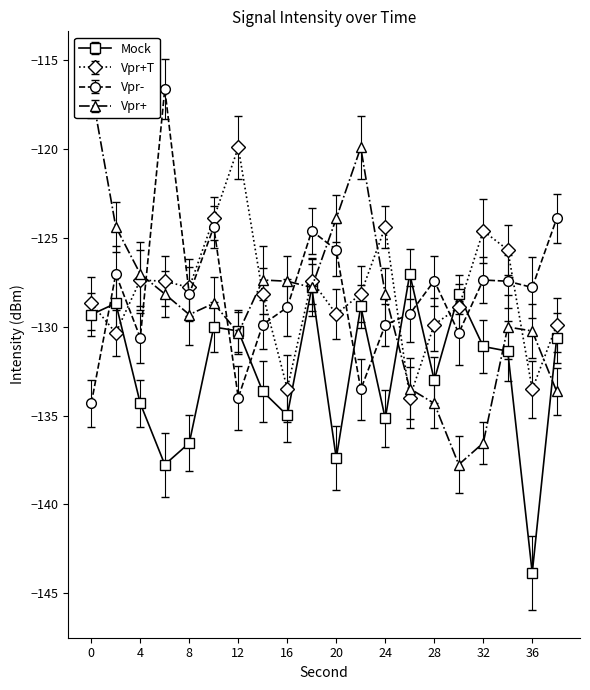

In Vpr-, how many points are higher than both neighbors (excluding endpoints)?

6